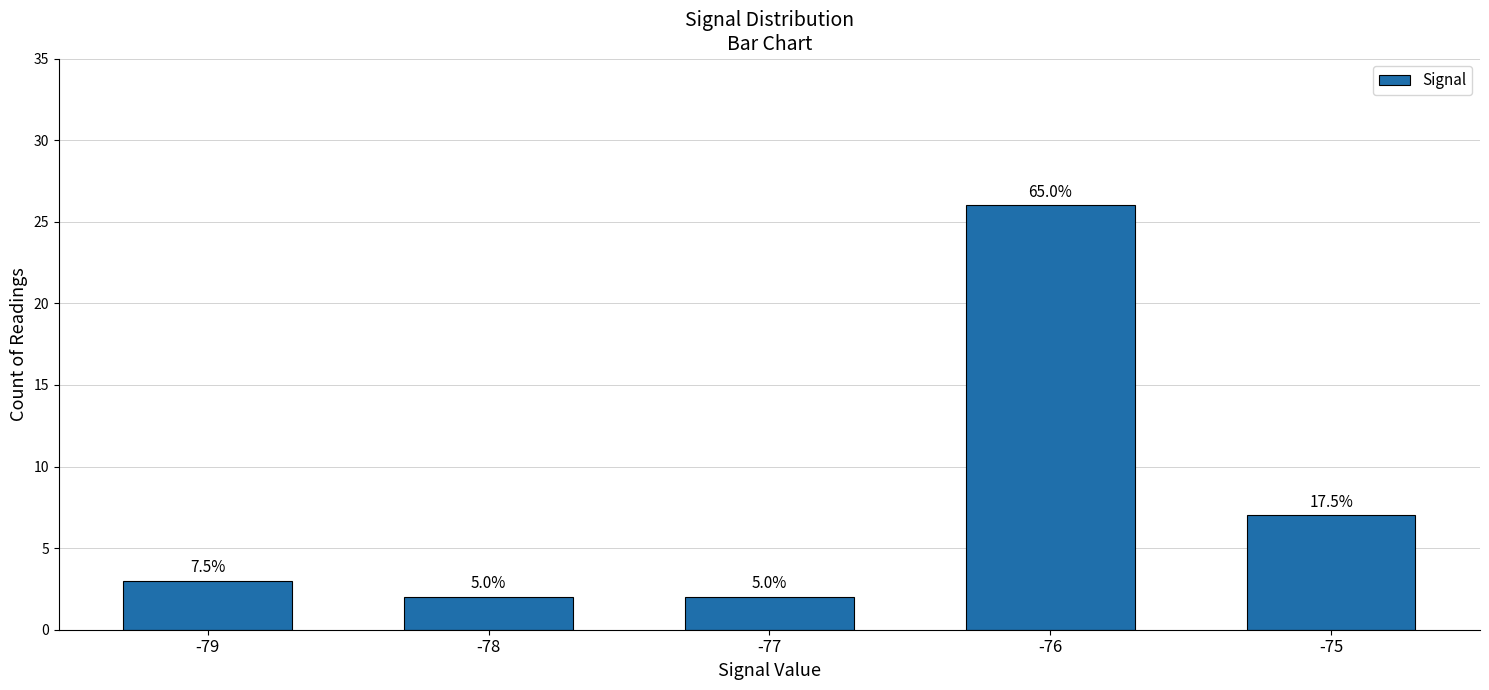

What is the value of the 4th bar from the left?

26